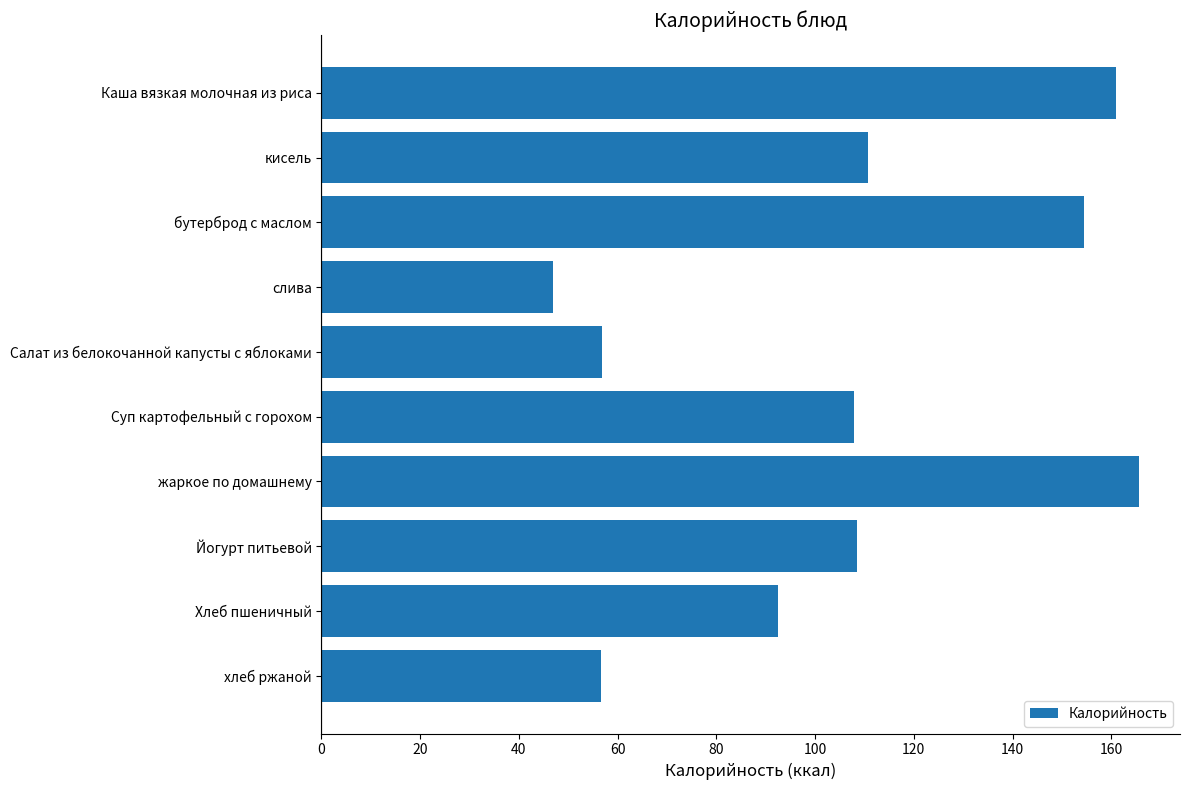

Which label corresponds to the largest value in the chart?

жаркое по домашнему